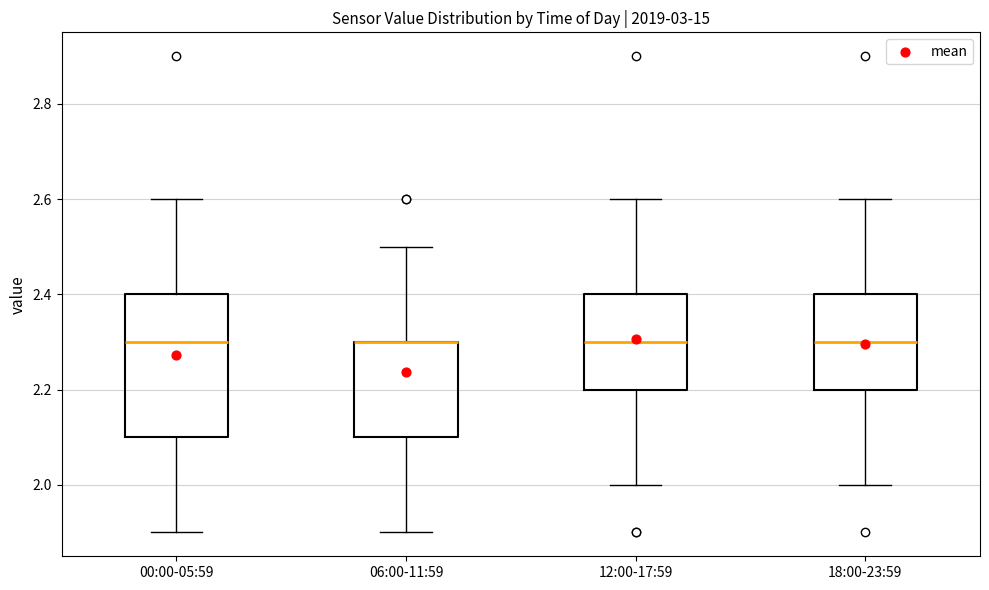

Reading left to right, transcribe this box plot: for each box, give where its median line is, the range the box spans, and where its two whiskers end, as read against the y-axis. The values are not printed on the chart, so give them approximately, as read against the axis.

00:00-05:59: median 2.3, box 2.1 to 2.4, whiskers 1.9 to 2.6
06:00-11:59: median 2.3 (drawn on the box's upper edge), box 2.1 to 2.3, whiskers 1.9 to 2.5
12:00-17:59: median 2.3, box 2.2 to 2.4, whiskers 2.0 to 2.6
18:00-23:59: median 2.3, box 2.2 to 2.4, whiskers 2.0 to 2.6